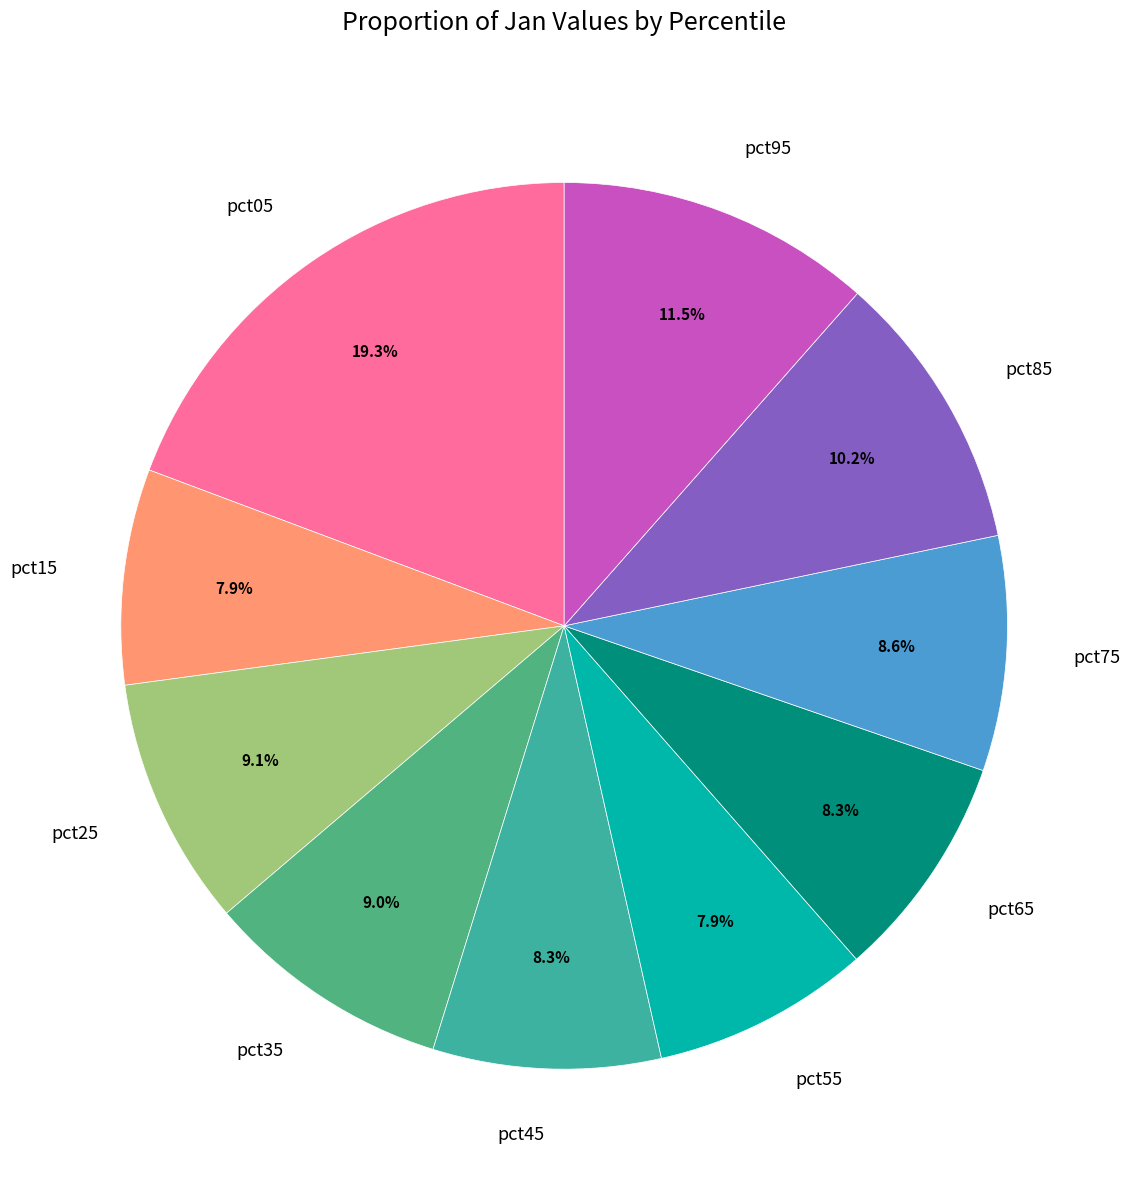

How many segments does this pie chart have?

10